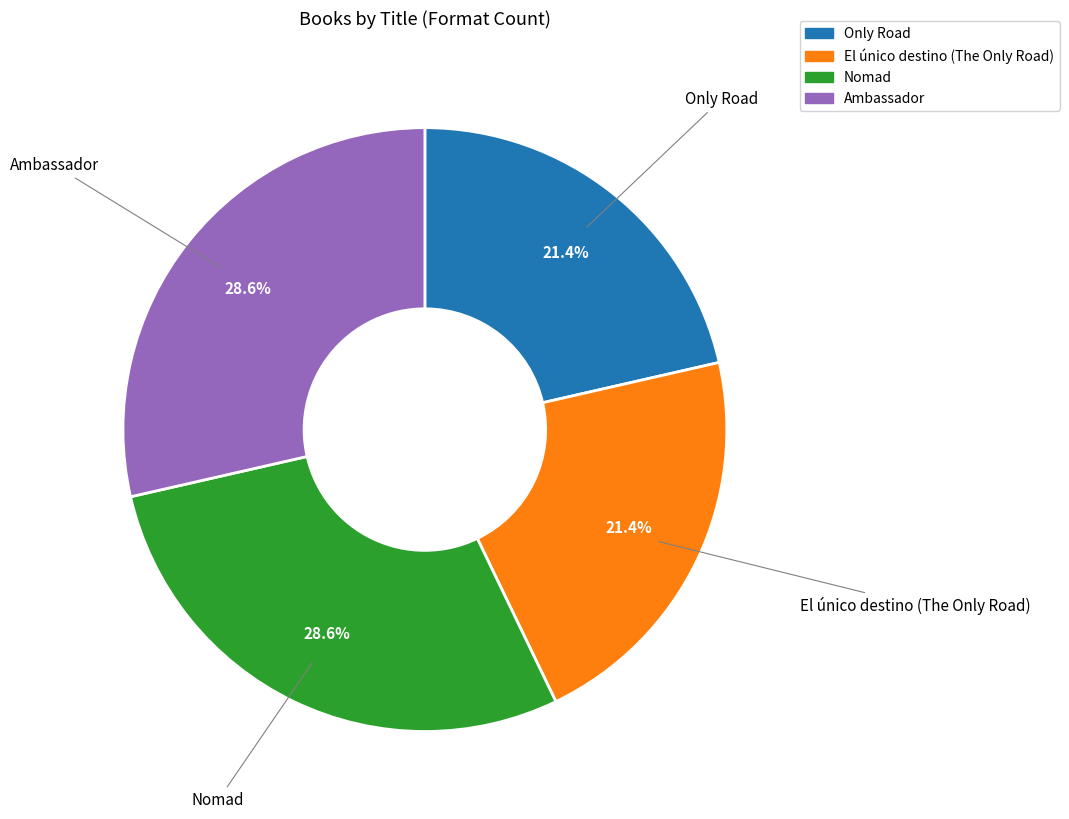

How much of the chart is everything except Nomad?

71.4%